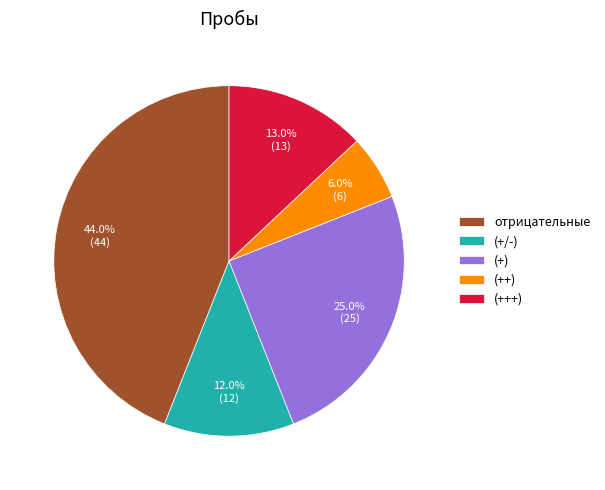

Does any single category account for the majority?

No